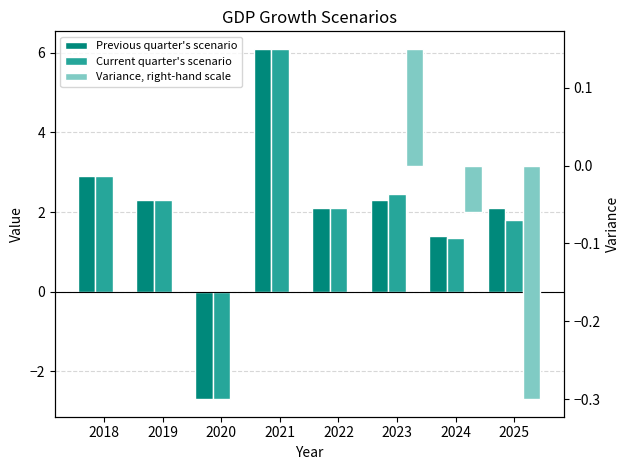

What is the difference between the maximum and minimum values in the Previous quarter's scenario series?

8.8